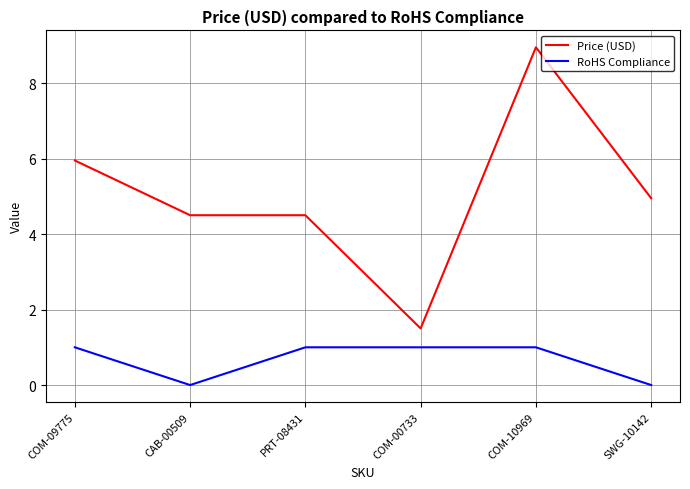

What is the average value of the Price (USD) series?

5.1